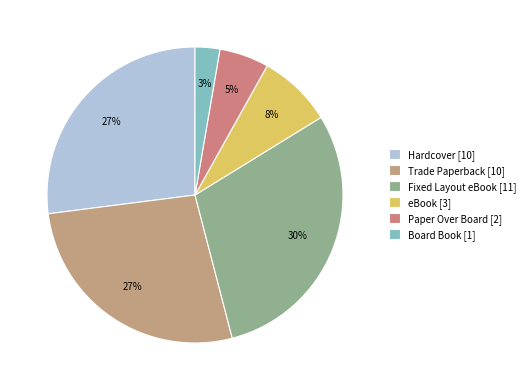

To the nearest percent, what is the average slice percentage?

17%